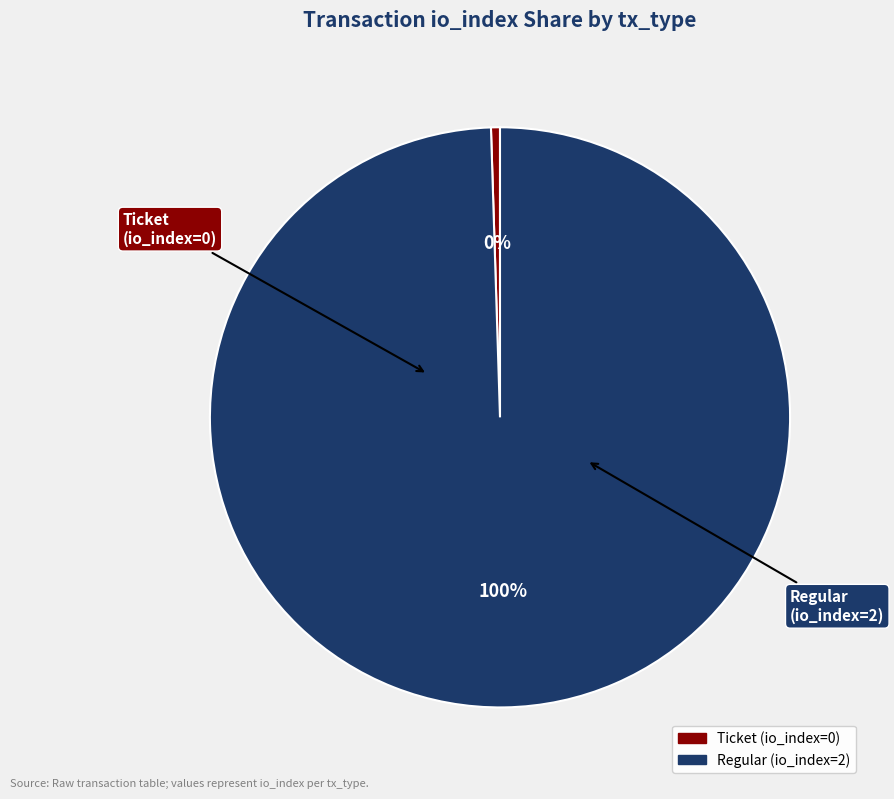

What is the change in value from Ticket (io_index=0) to Regular (io_index=2)?

+2